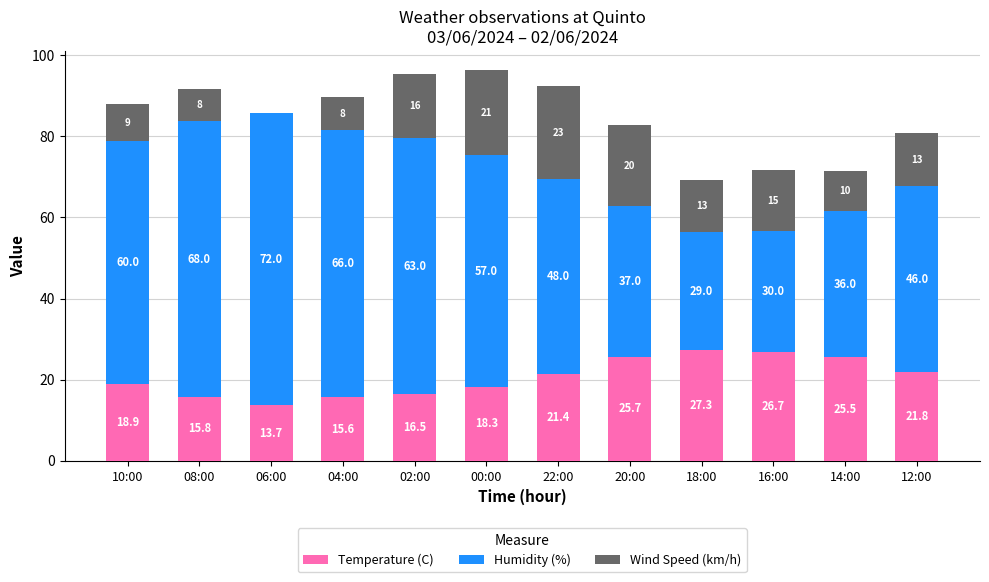

What is the sum of all Temperature (C) values?

247.2